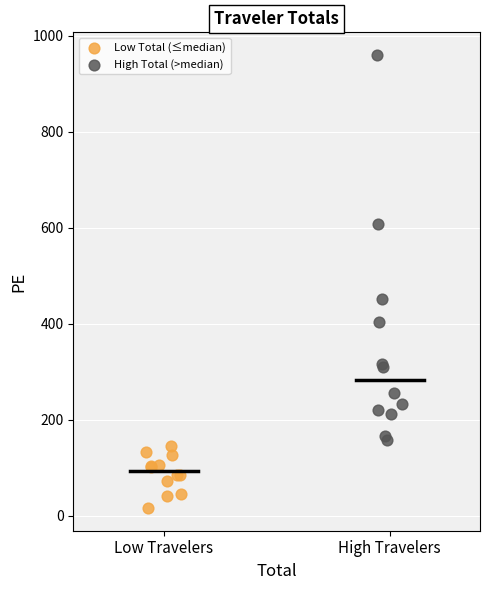

What are all the series names shown in the legend?

Low Total (≤median), High Total (>median)